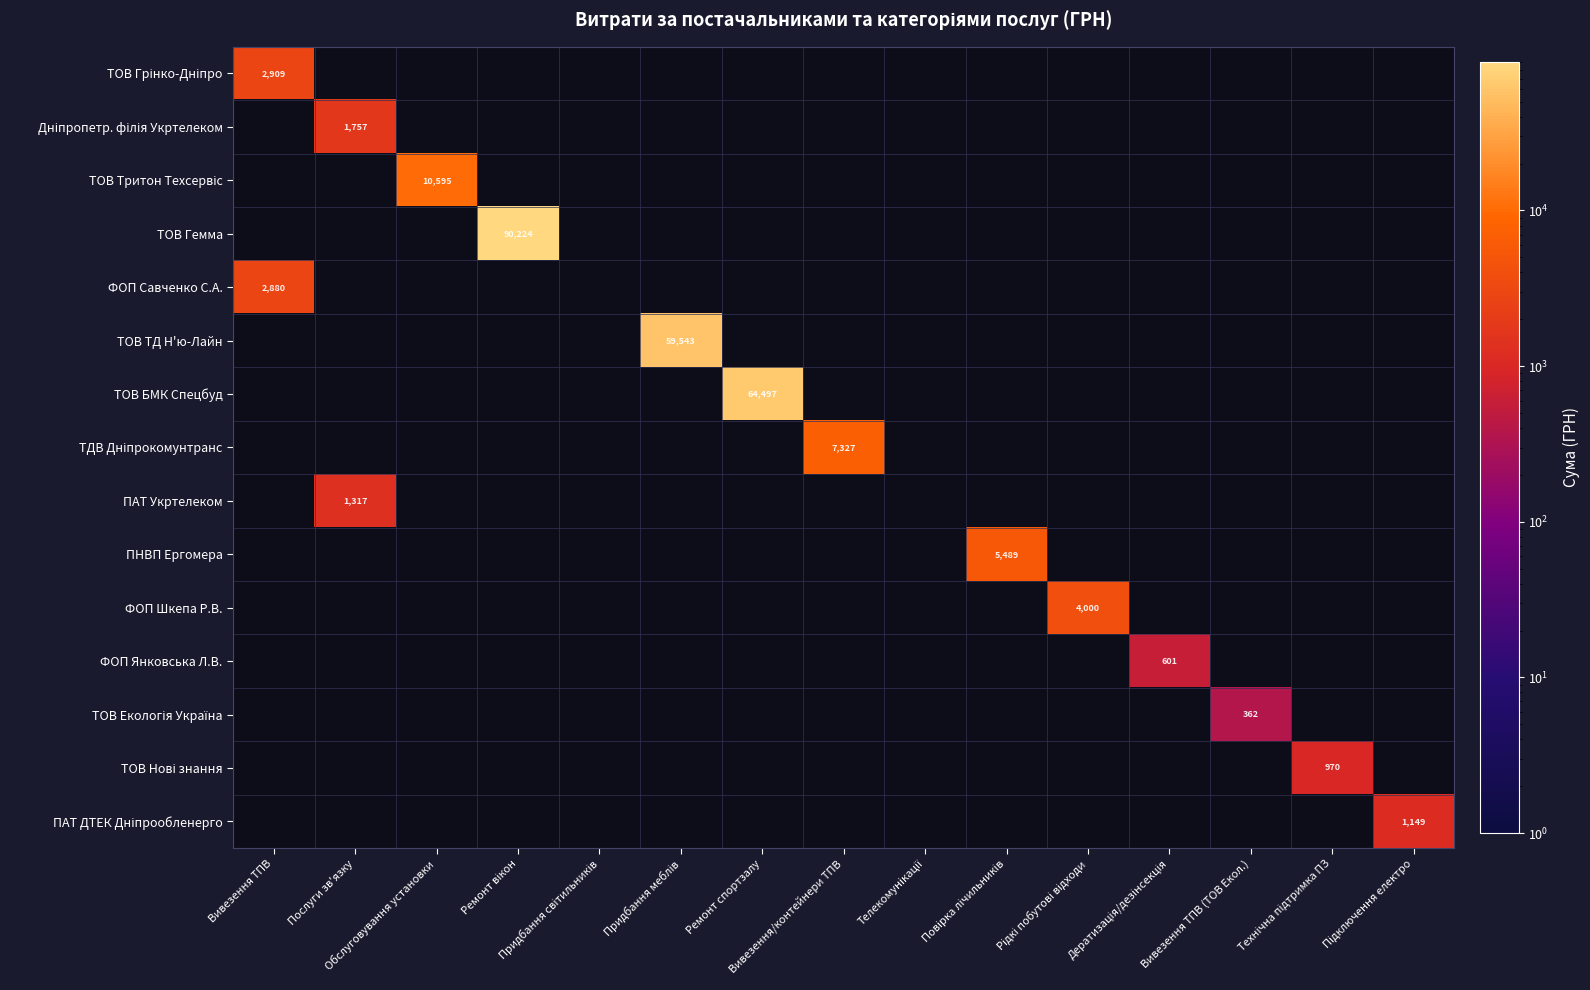

At which label does ТОВ Грінко-Дніпро reach its peak?

Вивезення ТПВ